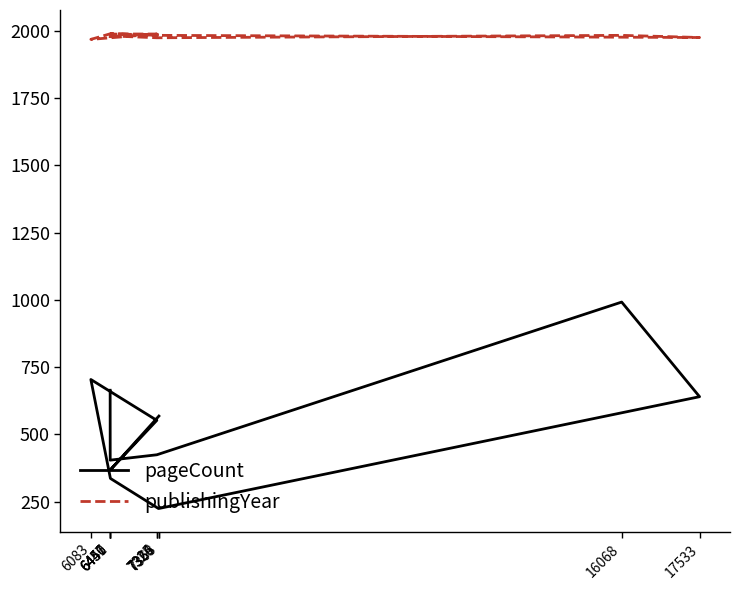

What is the sum of the publishingYear values at 7363 and 7324?

3975